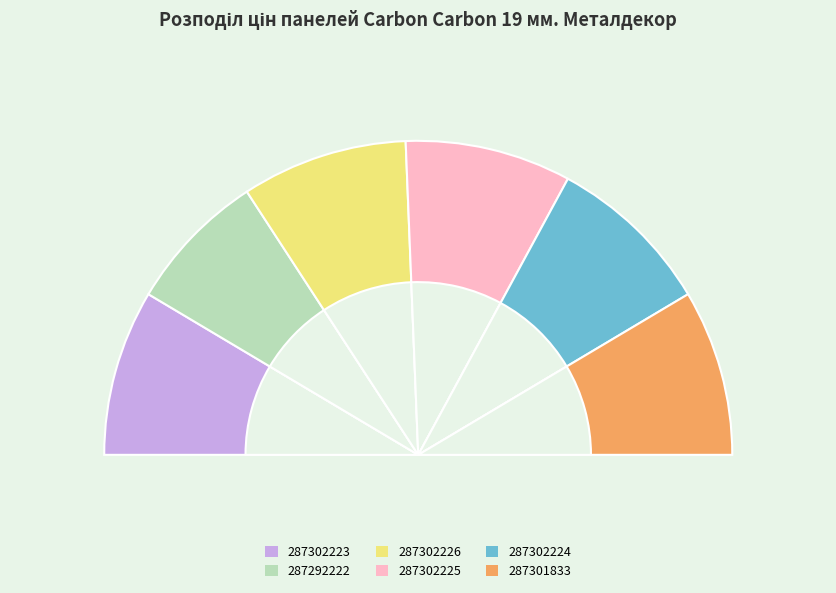

Which has a higher value, 287302225 or 287301833?

287302225